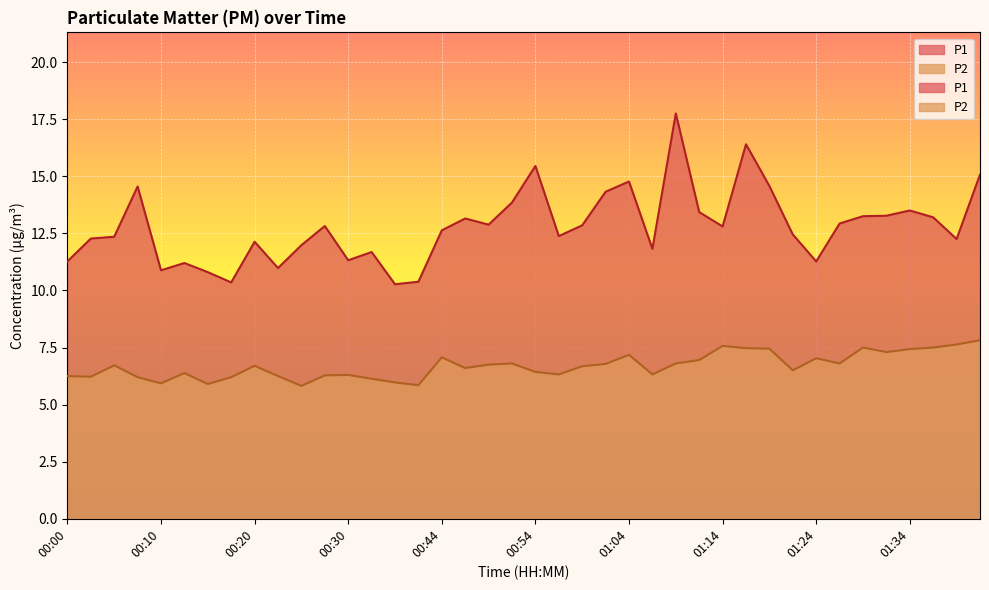

Which series has the largest total across all categories?

P1